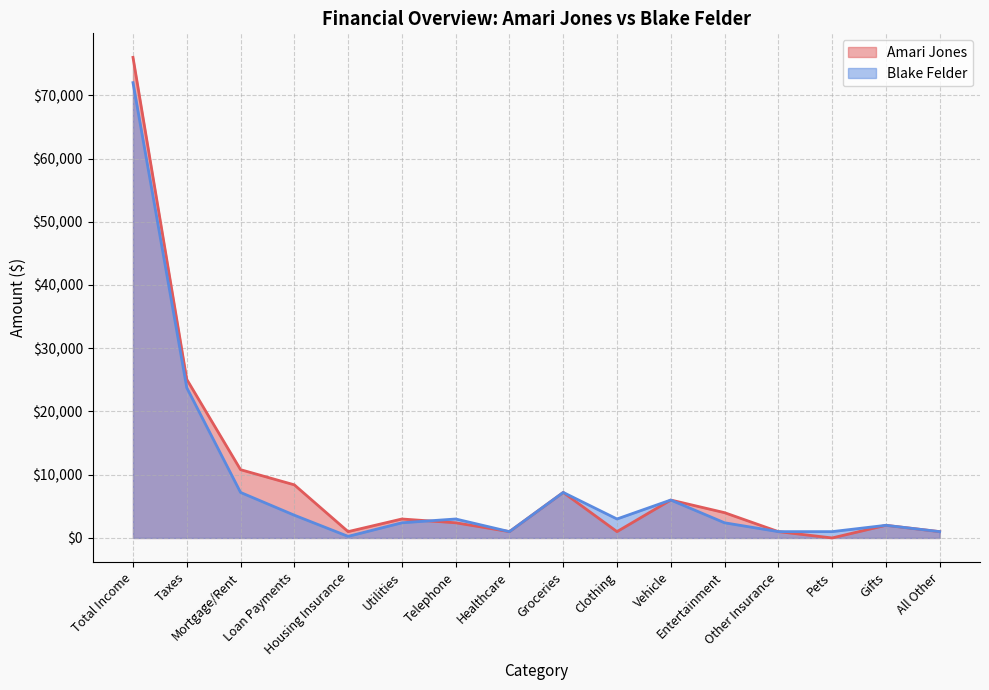

Is the value of Blake Felder at All Other greater than the value of Amari Jones at Groceries?

No